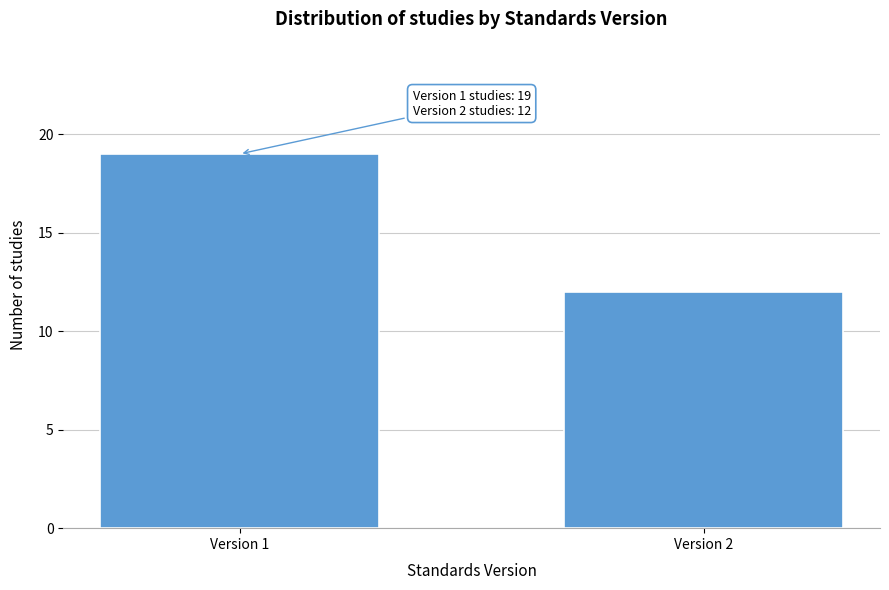

Reading left to right, transcribe all the data shown in this chart.

19	12